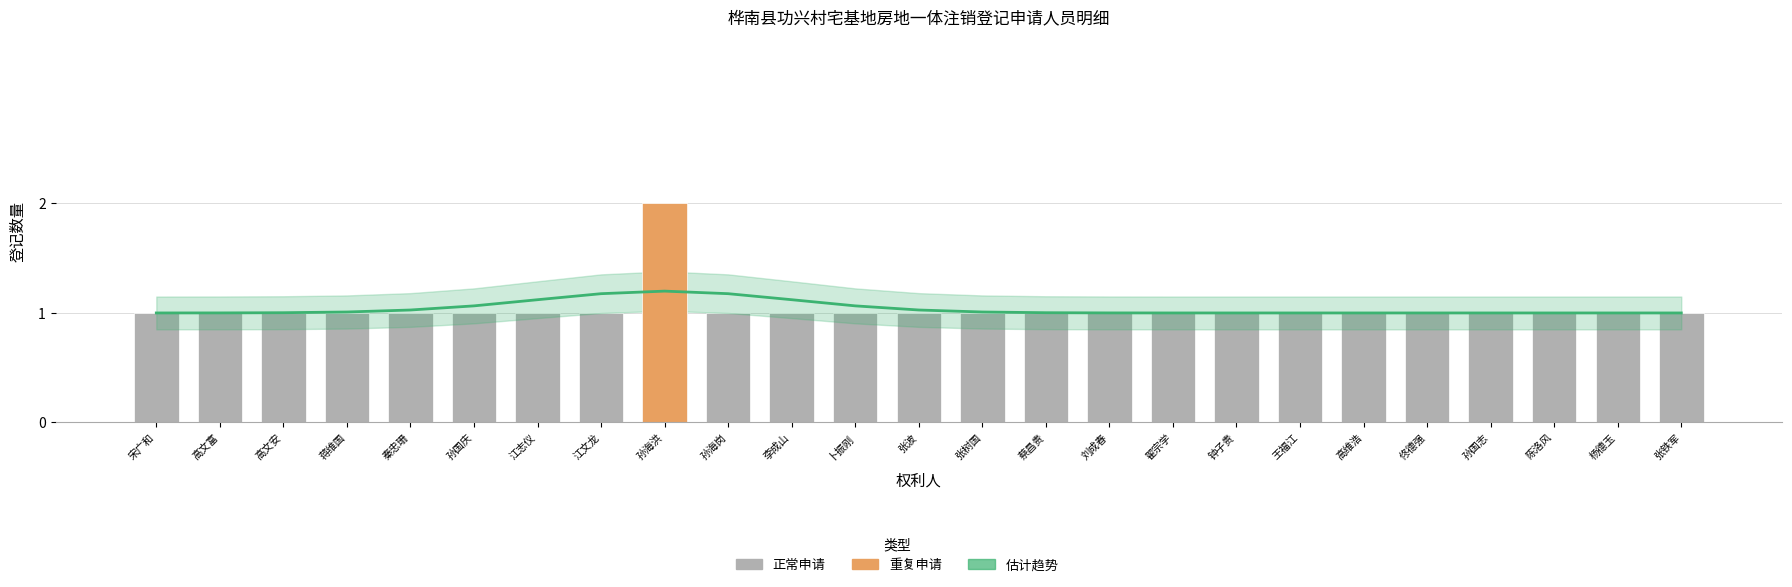

What is the maximum value shown in the chart?

2.0